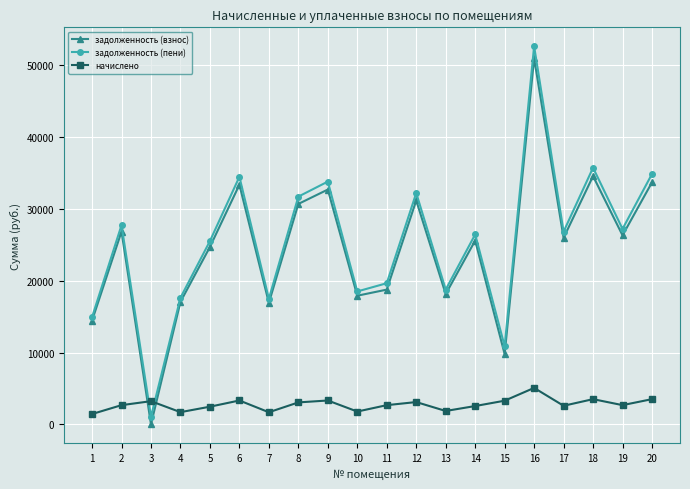

What is the greatest value displayed?

52662.8